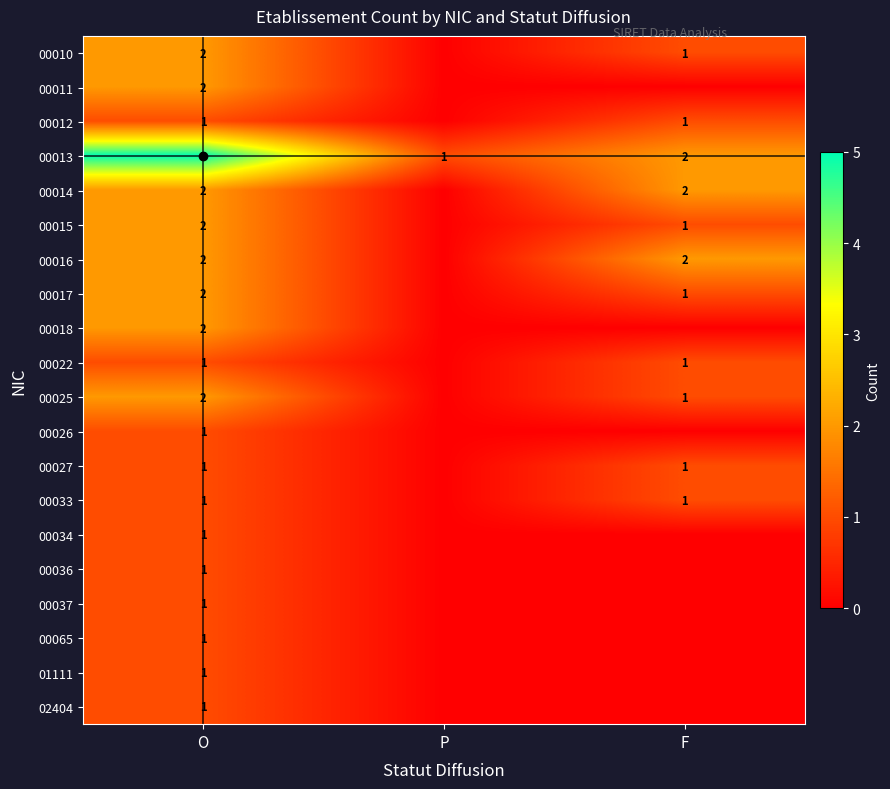

What is the total value across all series at P?

1